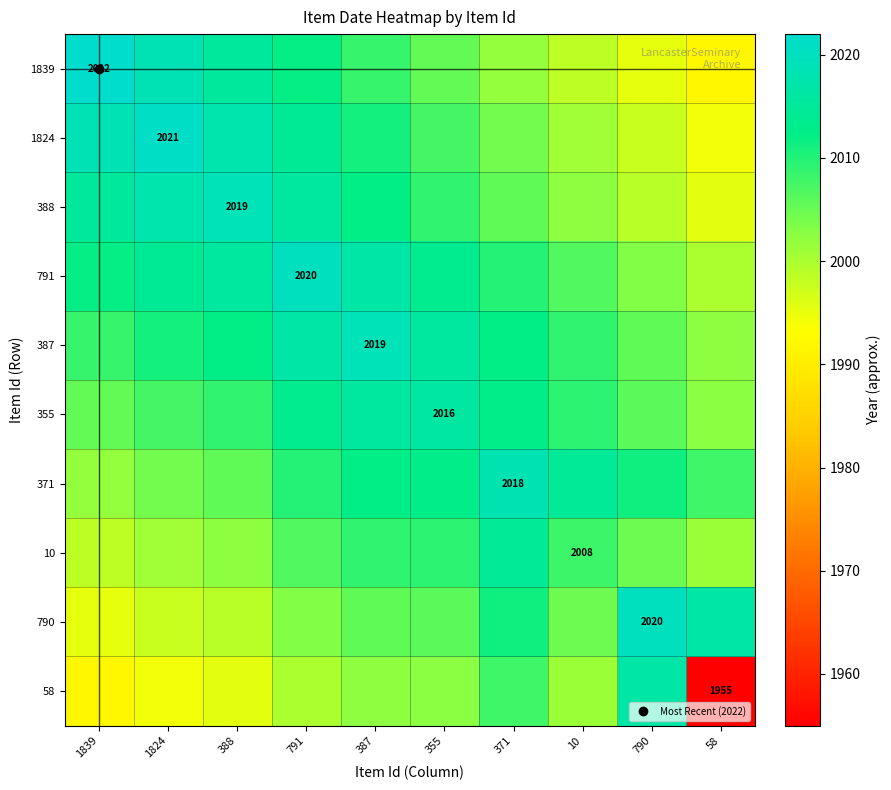

List the series in order of their peak value, highest first.

1839, 1824, 791, 790, 388, 387, 371, 58, 355, 10